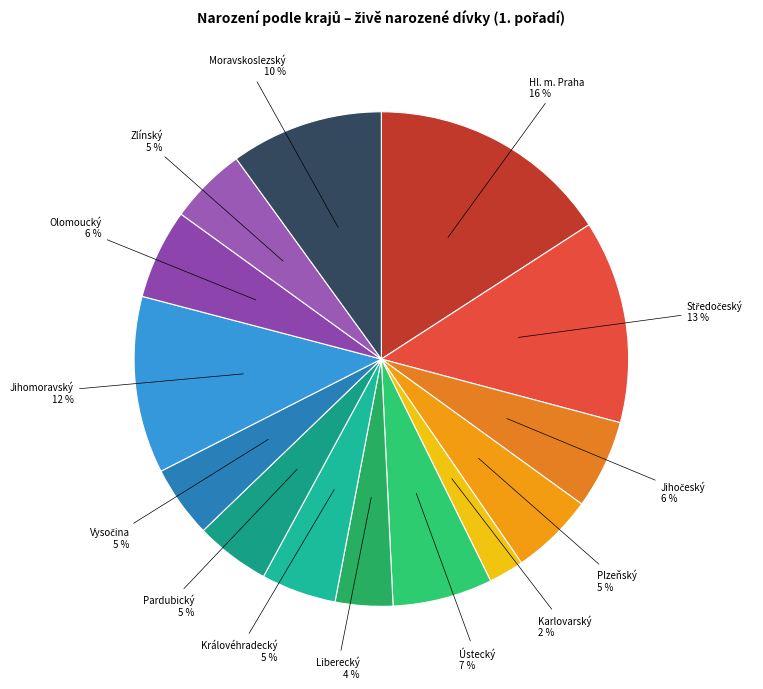

Is it true that Zlínský is 5% of the pie?

True